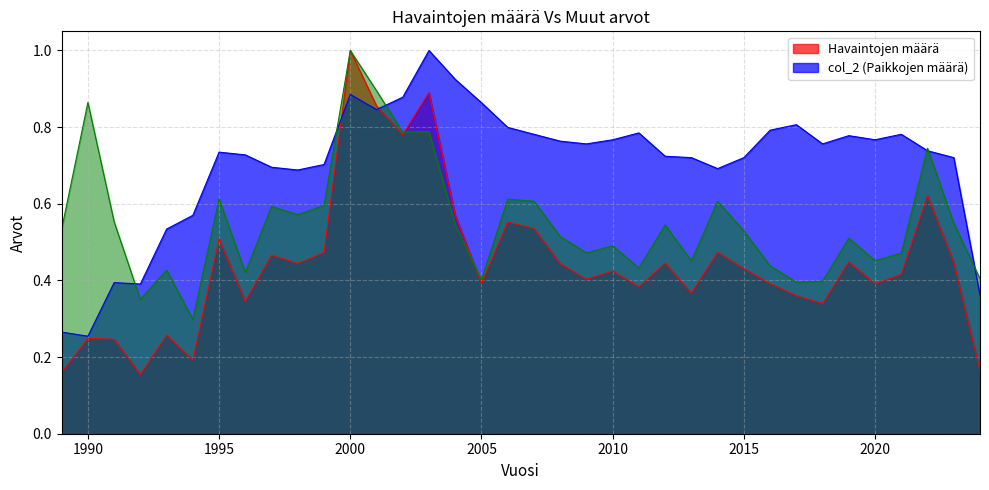

List the labels in order of Havaintojen määrä value, largest first.

2000, 2003, 2001, 2002, 2022, 2004, 2006, 2007, 1995, 2014, 1999, 1997, 2019, 2023, 2012, 1998, 2008, 2015, 2010, 2021, 2009, 2005, 2016, 2020, 2011, 2013, 2017, 1996, 2018, 1993, 1990, 1991, 1994, 2024, 1989, 1992